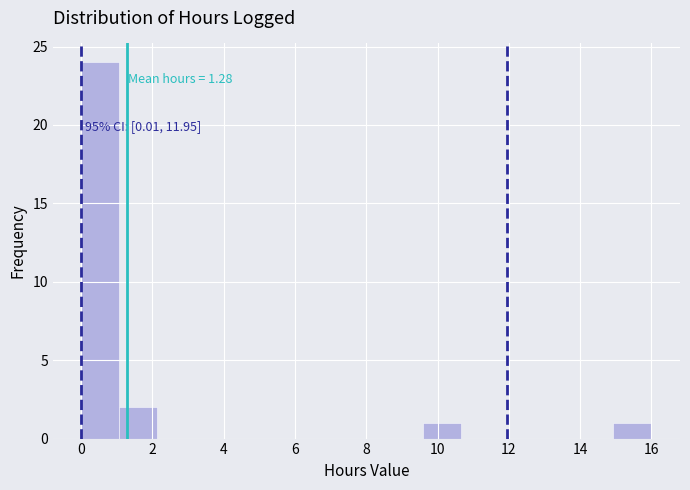

Which range on the x-axis has the tallest bar?

0.0 to 1.0